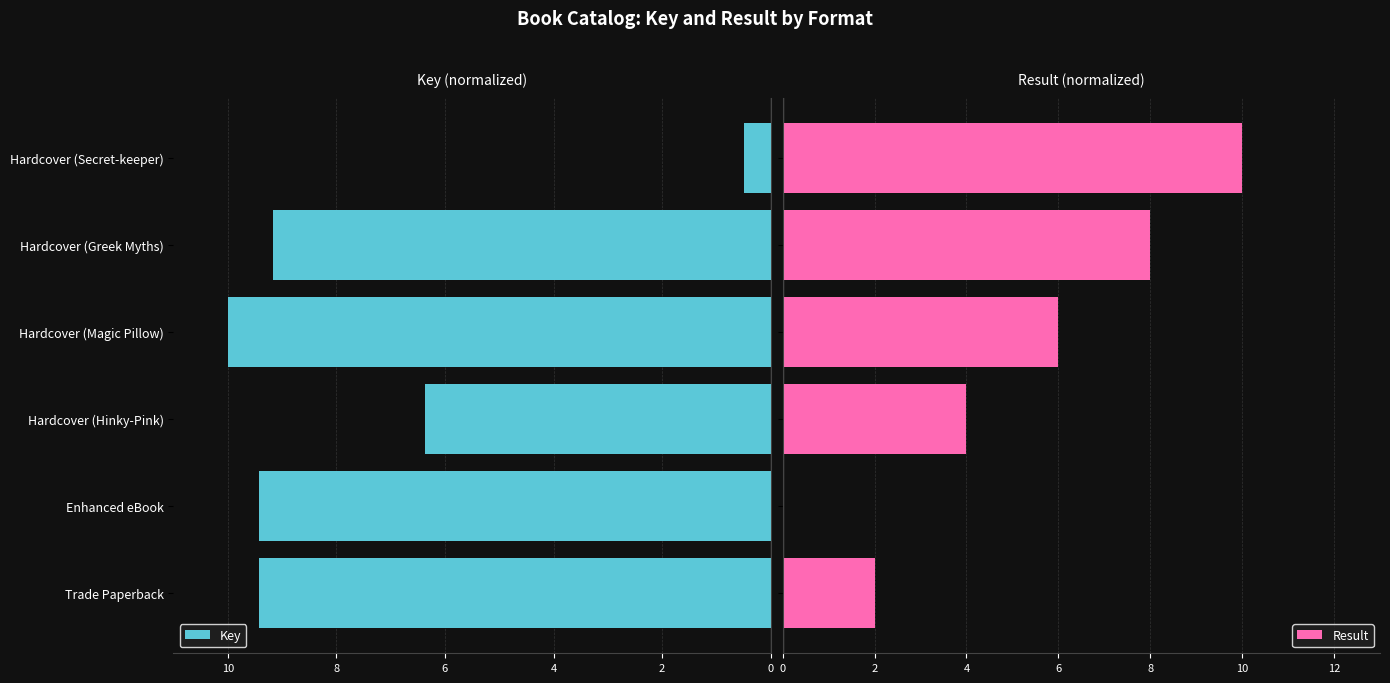

What is the highest value of the Result series?

10